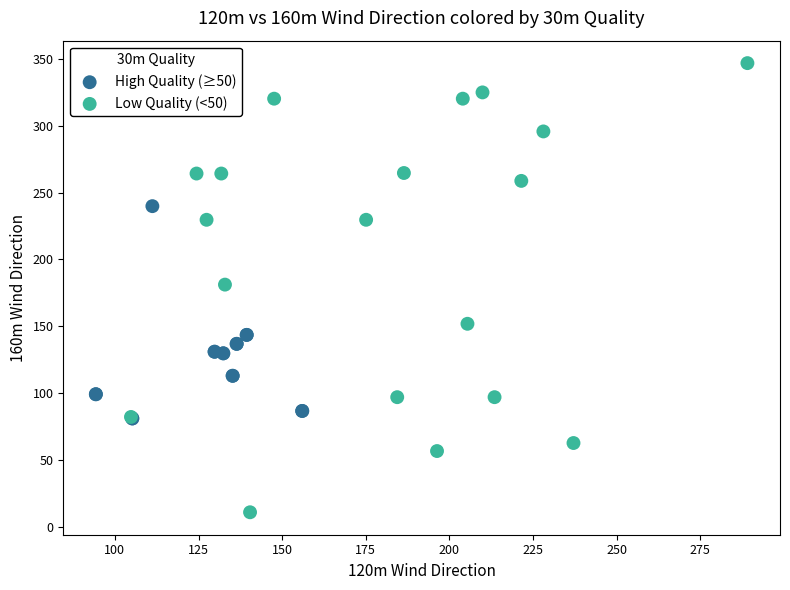

Which series reaches the maximum Y coordinate?

Low Quality (<50)